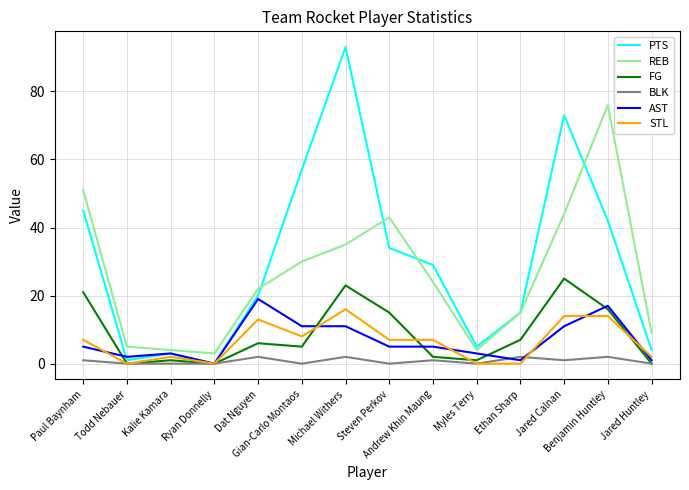

Which series has the widest spread of values?

PTS